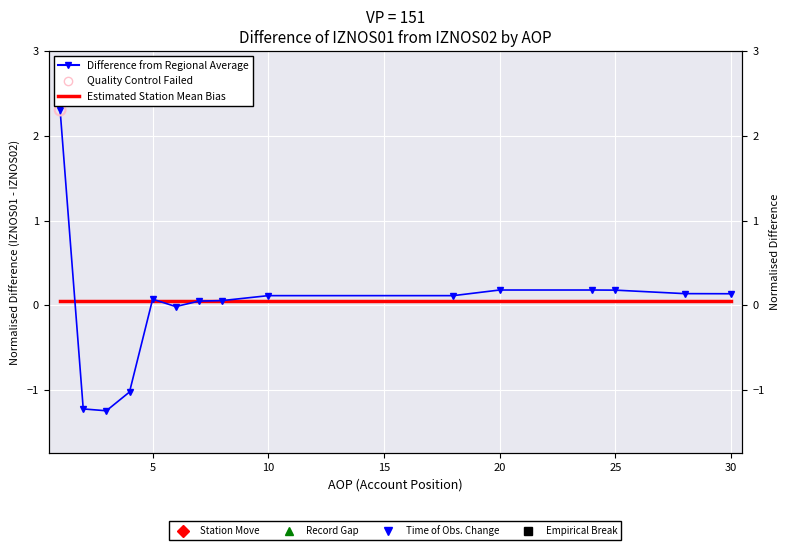

Which series has the largest total across all categories?

Estimated Station Mean Bias